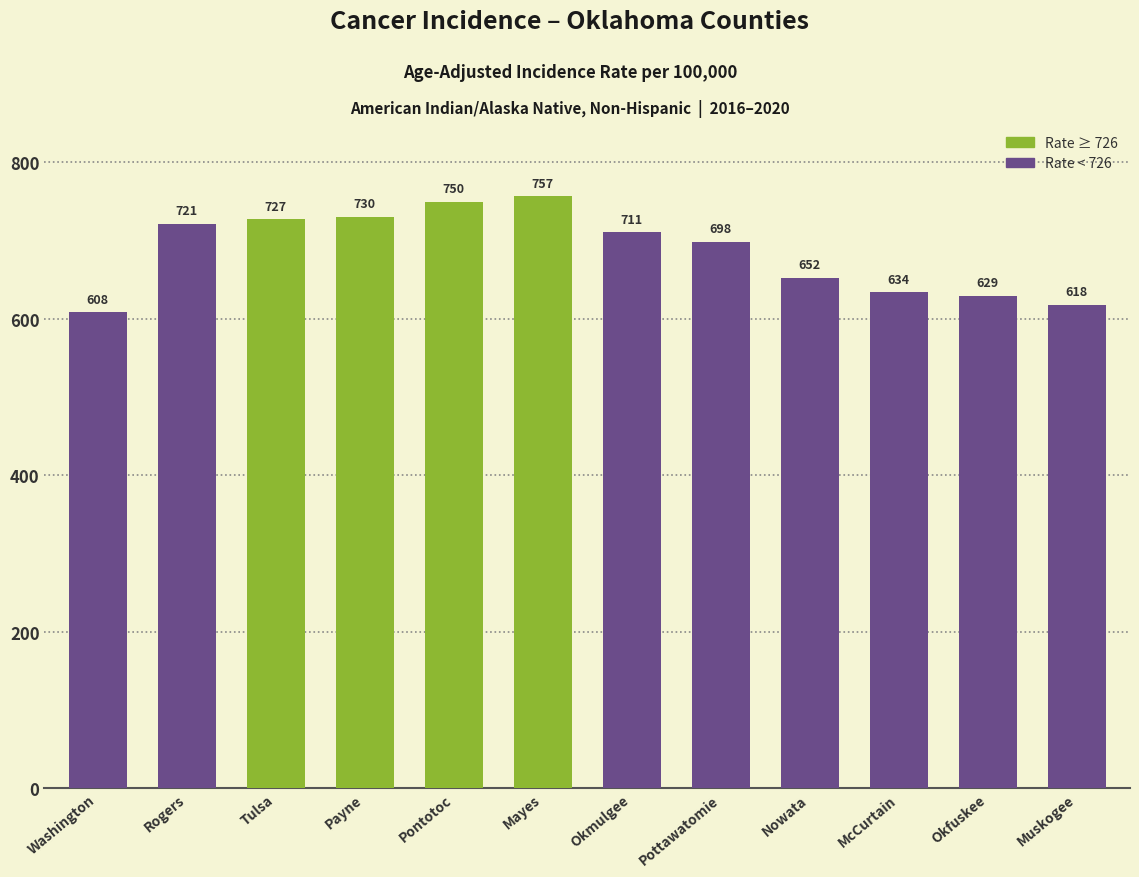

What is the label of the 10th bar from the right?

Tulsa